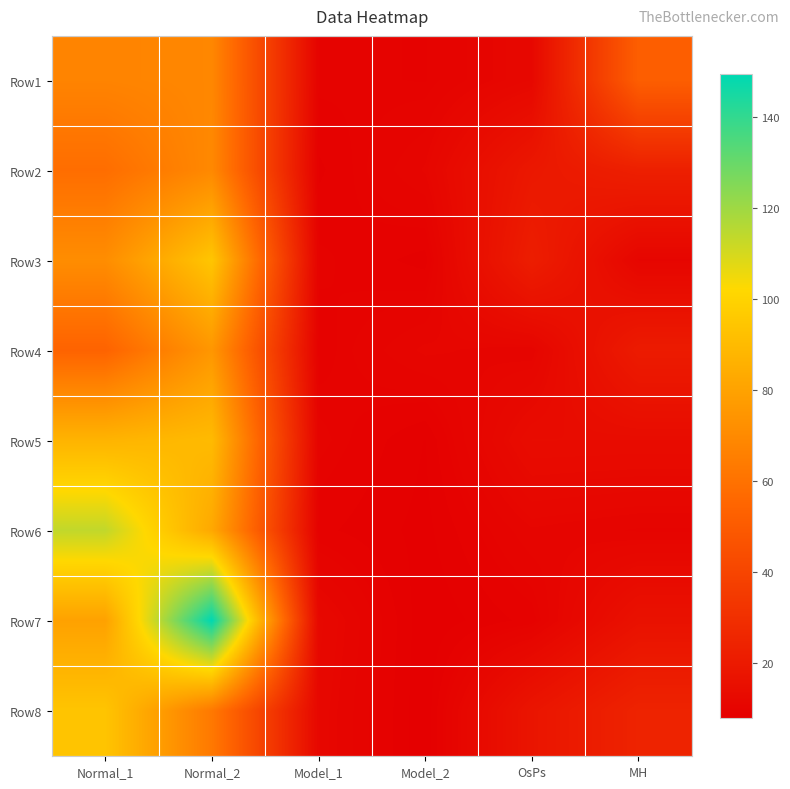

At how many categories does at least one series exceed 33?

3